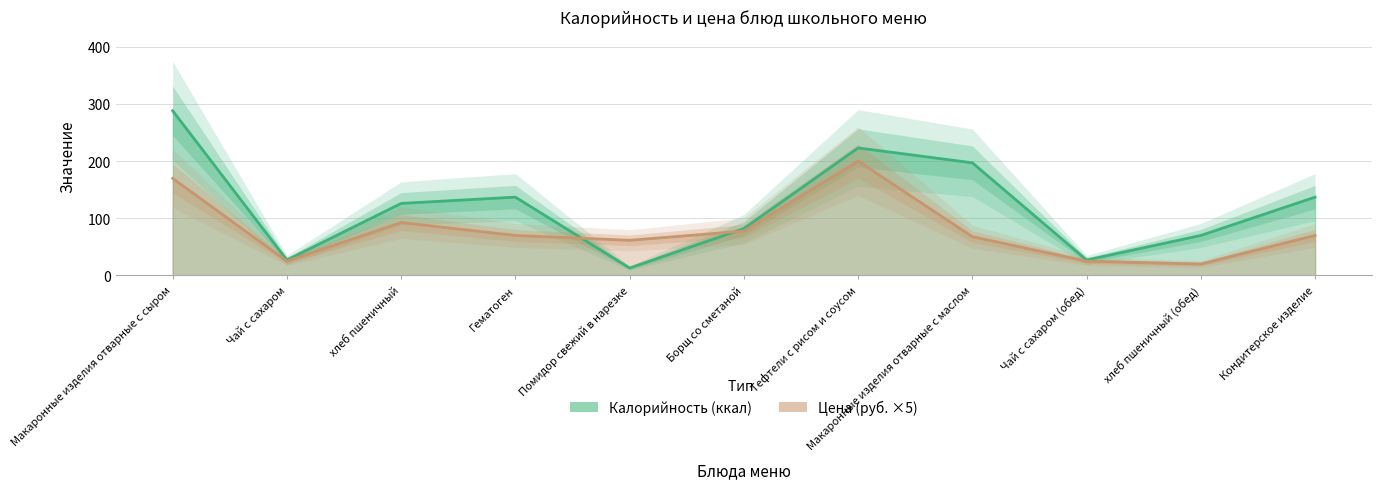

What is the label of the 8th point from the left?

Макаронные изделия отварные с маслом